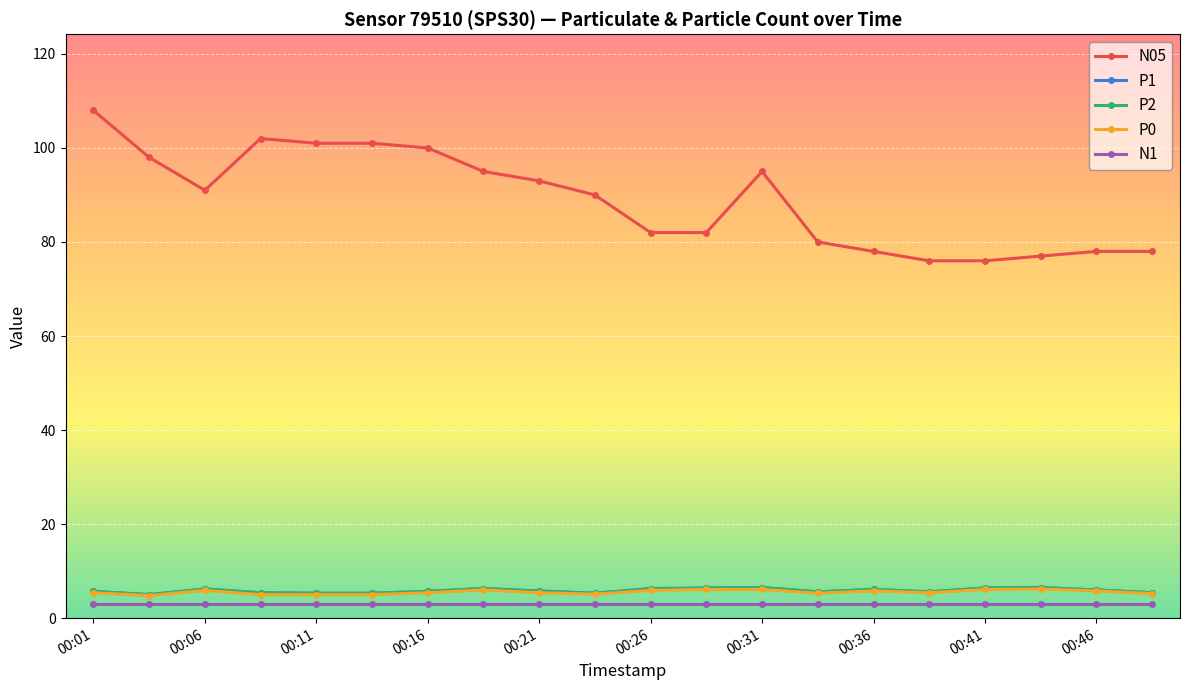

What is the sum of all N05 values?

1781.0